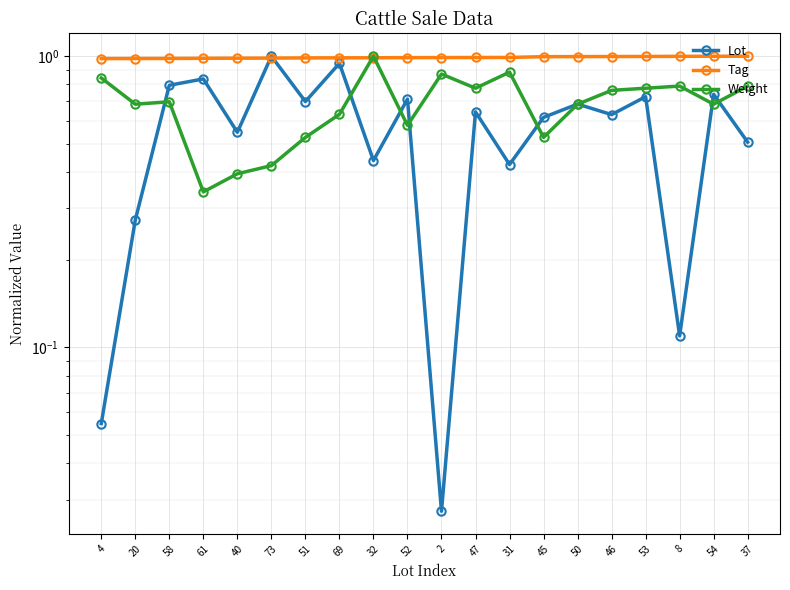

At which category is the sum across all series the highest?

69